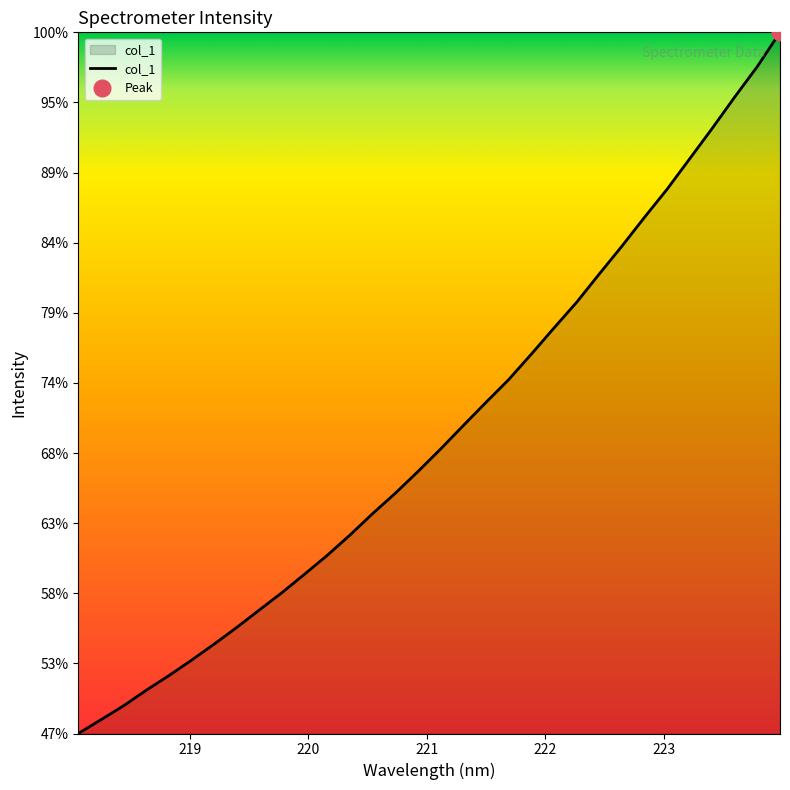

What is the label of the 7th point from the left?

219.2067